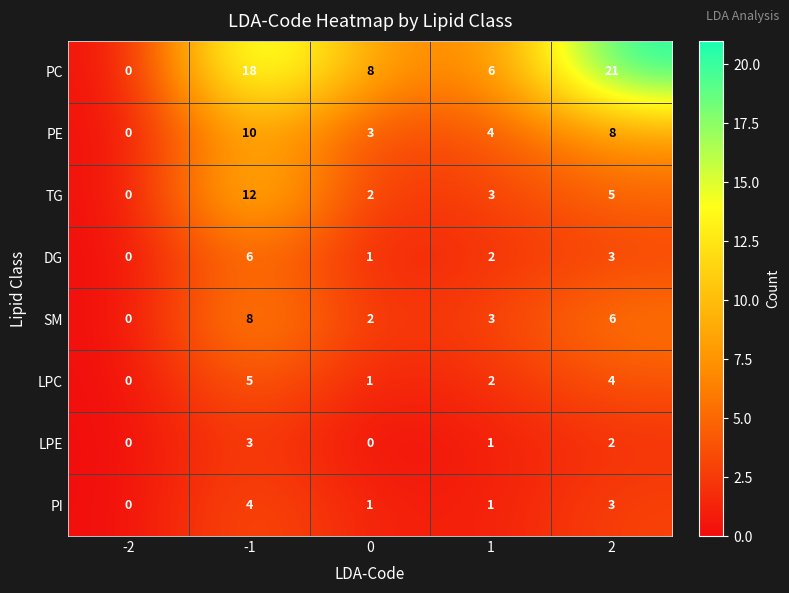

At which category is the sum across all series the highest?

-1